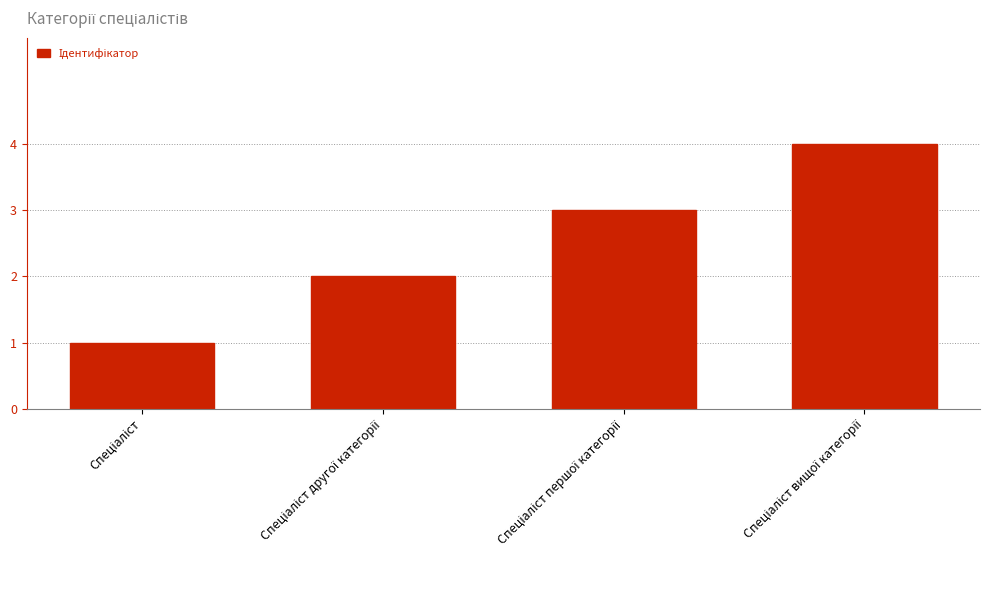

What is the sum of all values?

10